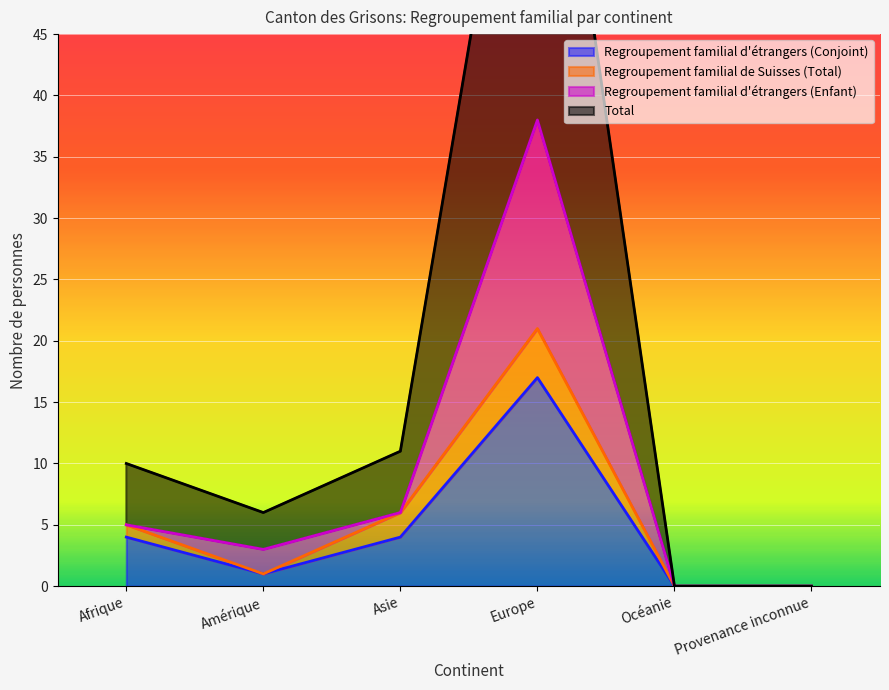

How many interior local valleys does the Regroupement familial d'étrangers (Conjoint) series have?

1